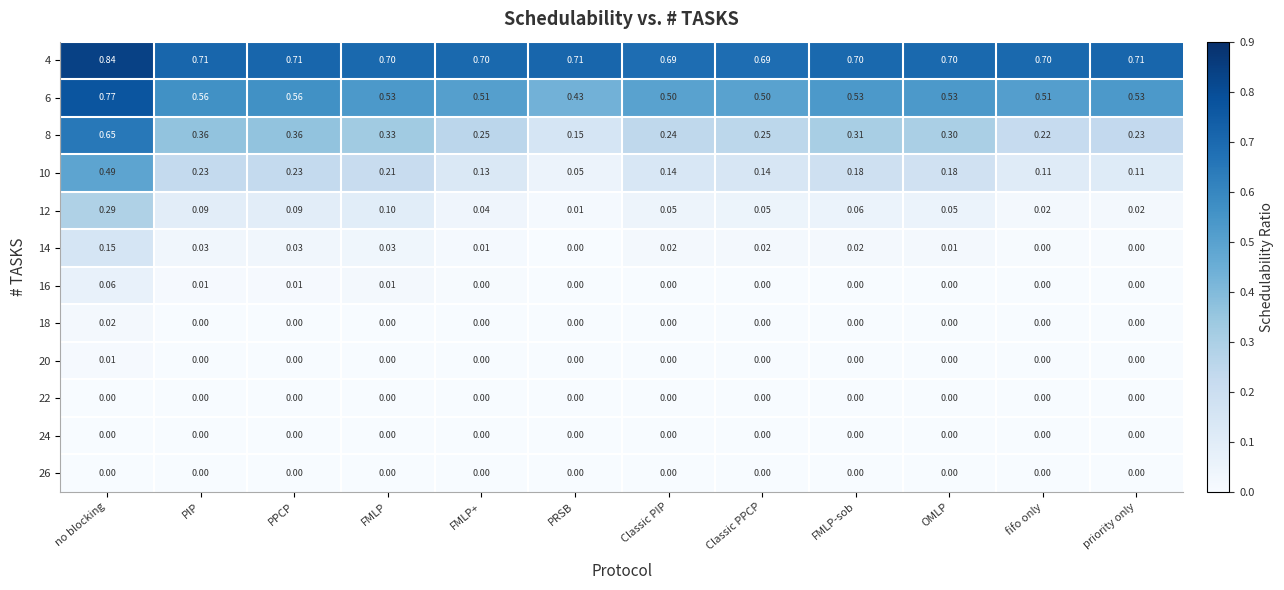

At how many categories does at least one series exceed 0?

12